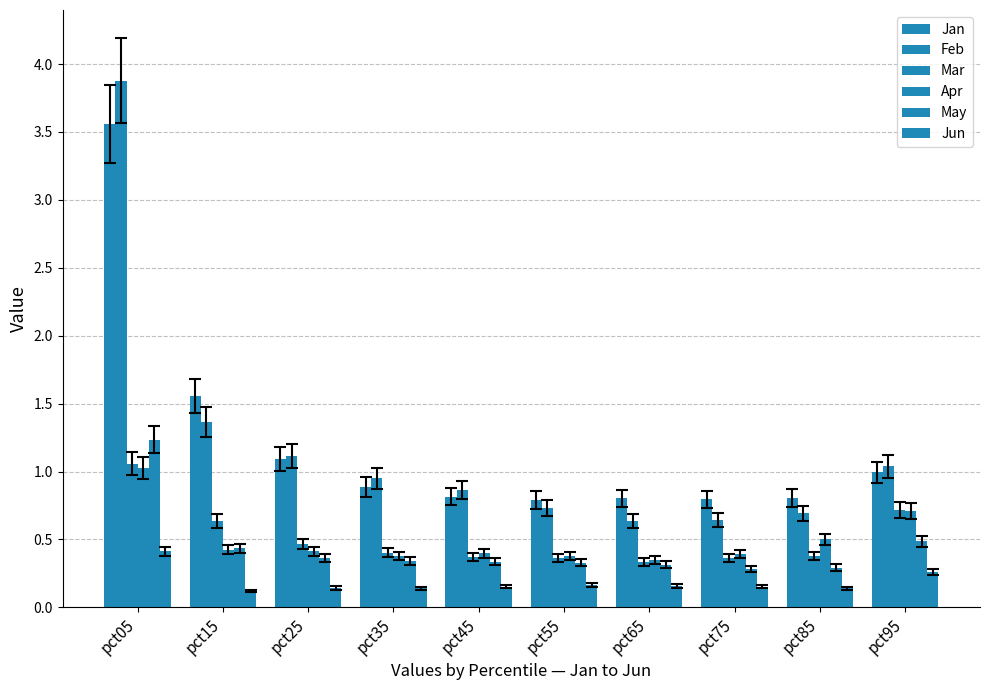

How many categories are shown in the chart?

10